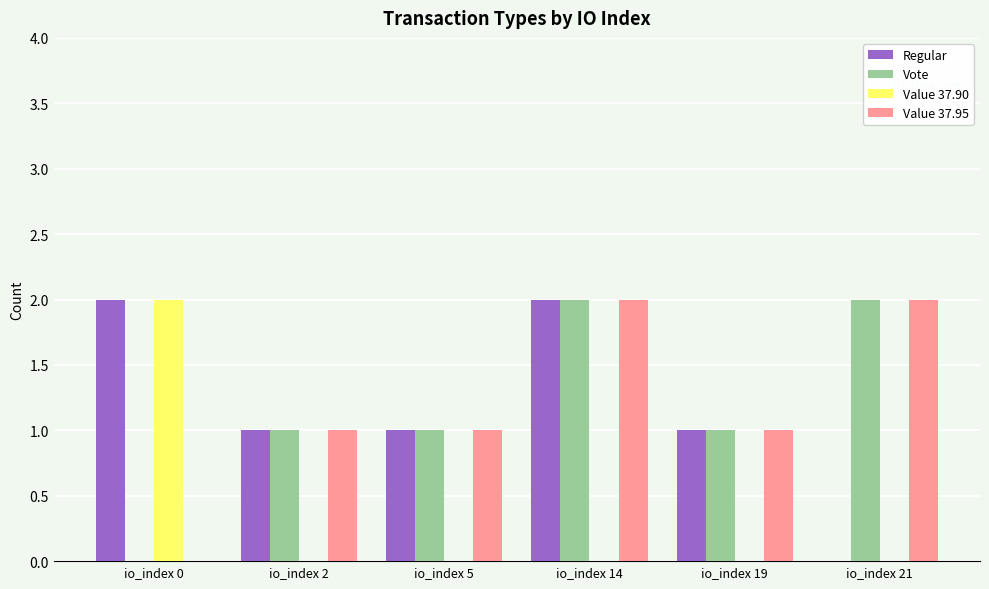

Is the value of Value 37.95 at io_index 14 greater than the value of Vote at io_index 2?

Yes